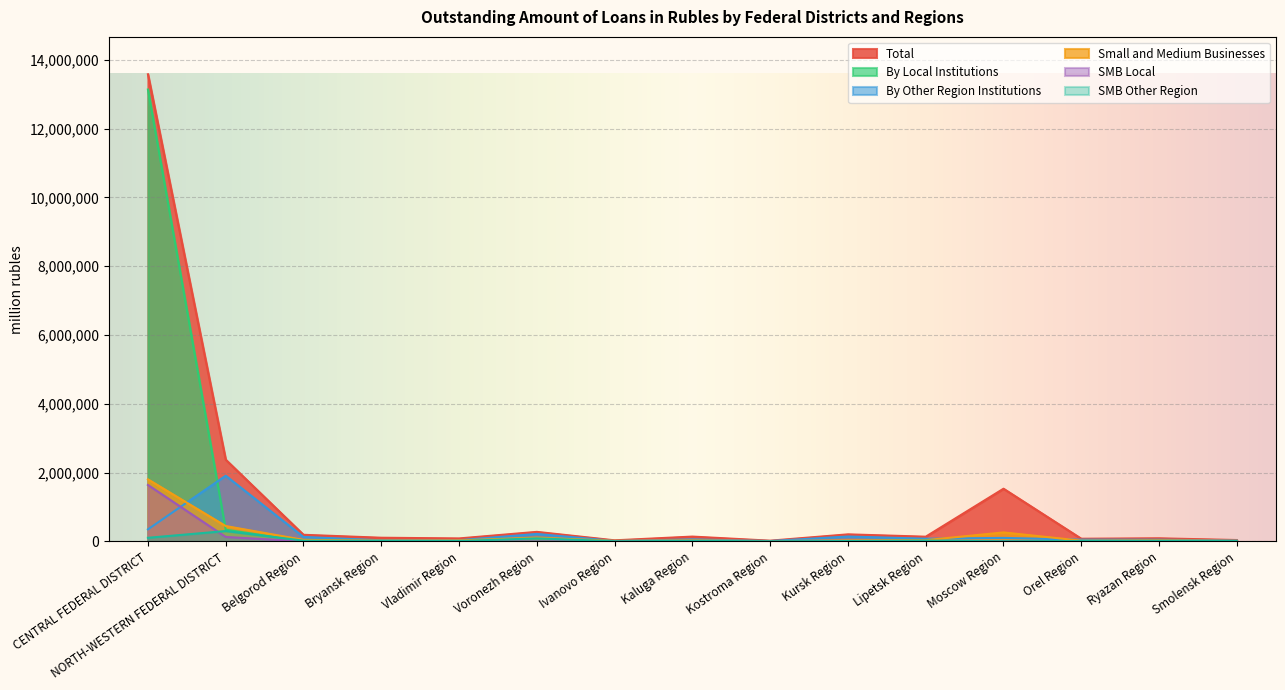

What value does the Small and Medium Businesses series have at Smolensk Region, to the nearest 50?

18950